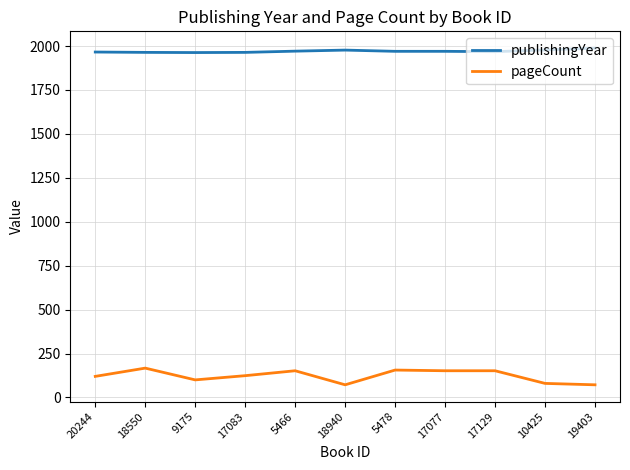

At which category does pageCount reach its first local peak?

18550